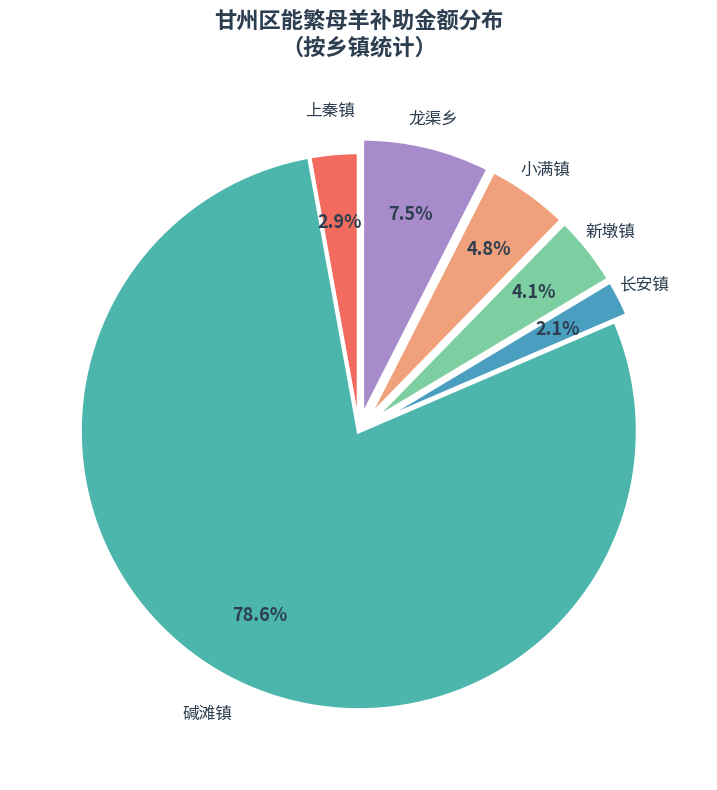

Which has a higher value, 小满镇 or 长安镇?

小满镇